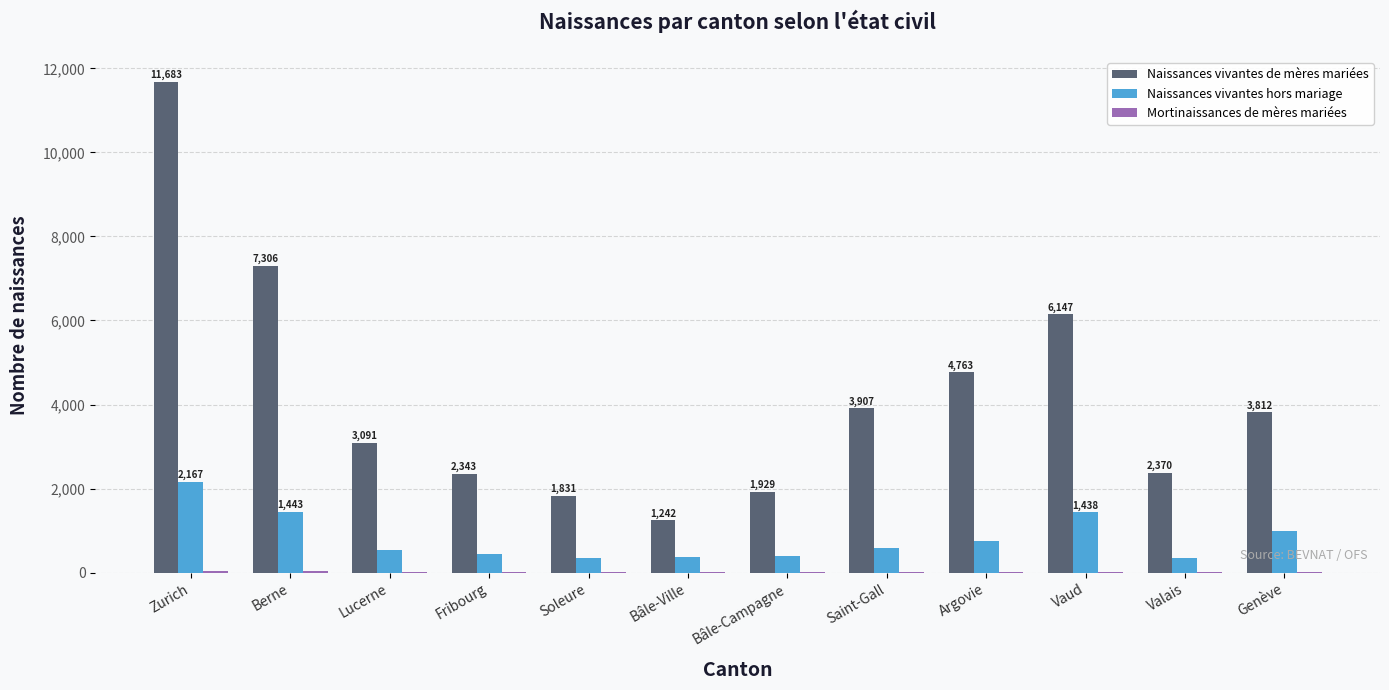

What is the sum of all Naissances vivantes hors mariage values?

9847